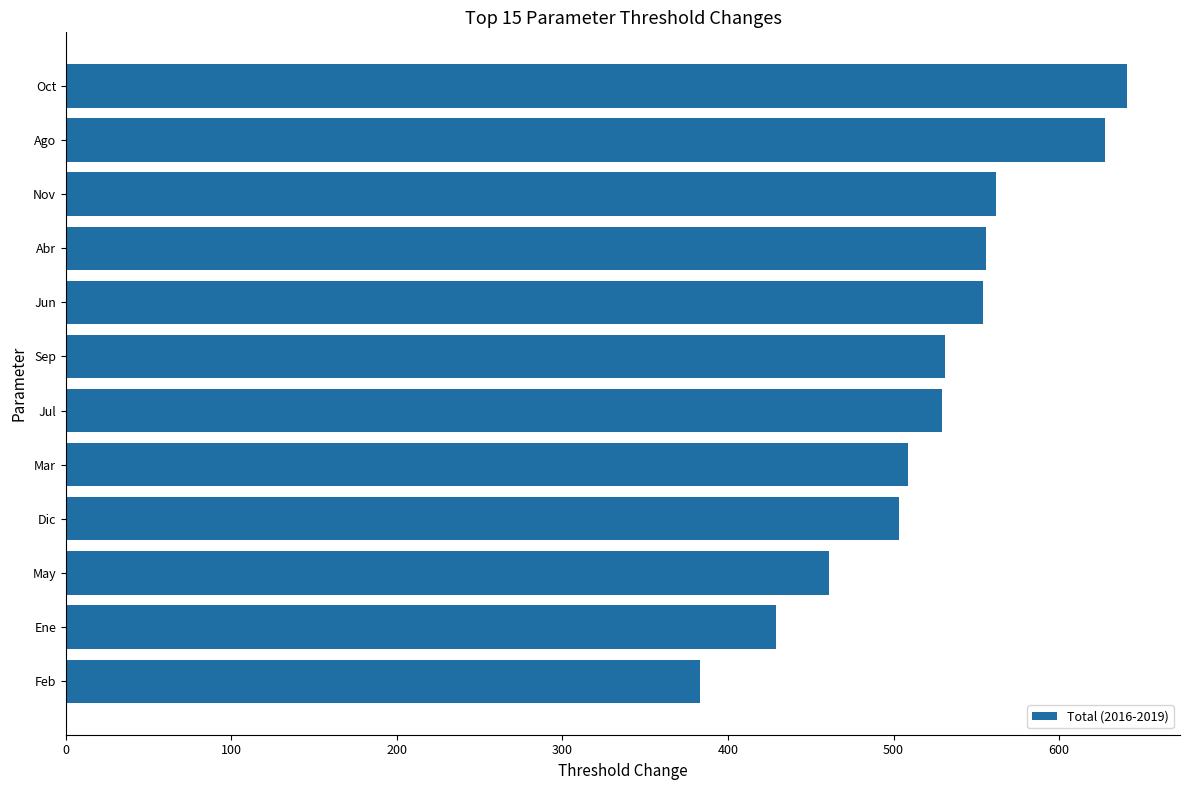

What is the difference between the second highest and second lowest values?

199